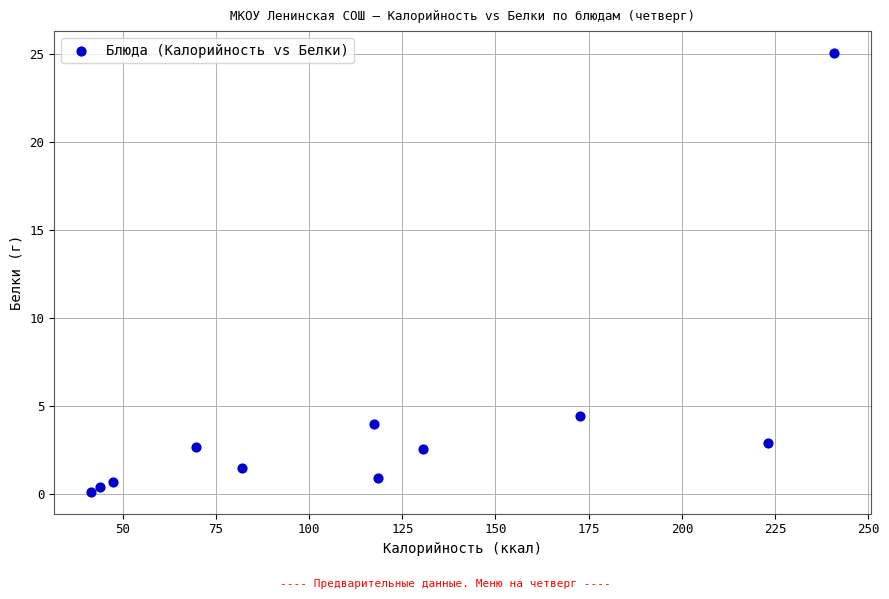

What Y value in the scatter plot is closest to 12?

4.4